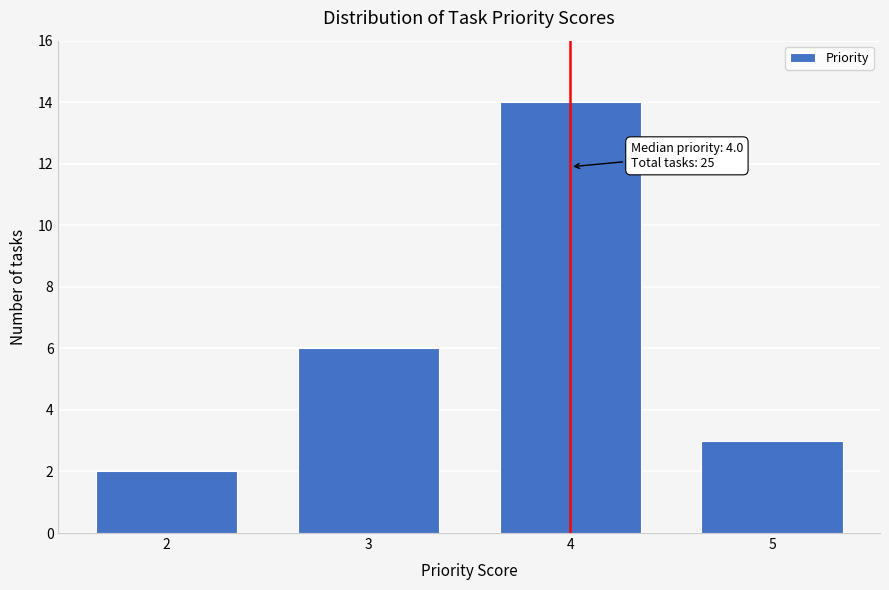

Reading left to right, extract all data points from this chart.

2=2	3=6	4=14	5=3